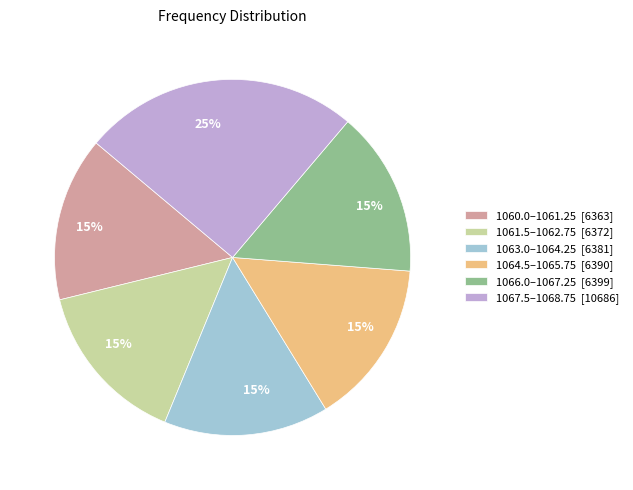

To the nearest percent, what is the average slice percentage?

17%